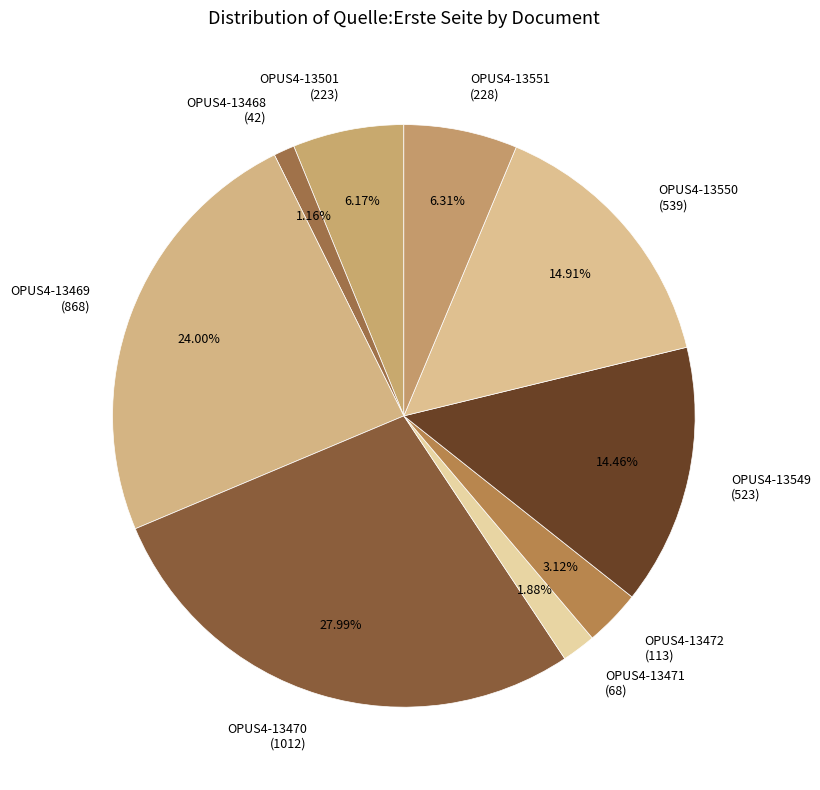

Count the number of slices in the pie.

9